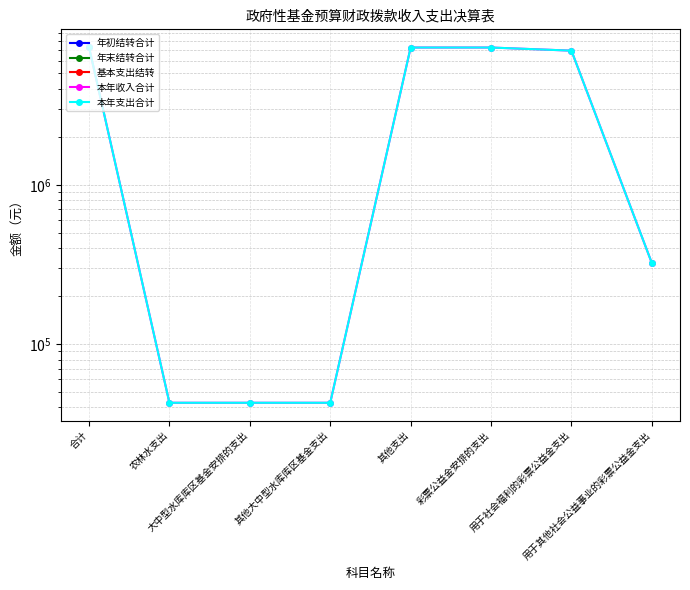

What is the spread (max minus min) of values at 用于社会福利的彩票公益金支出?

6946180.0